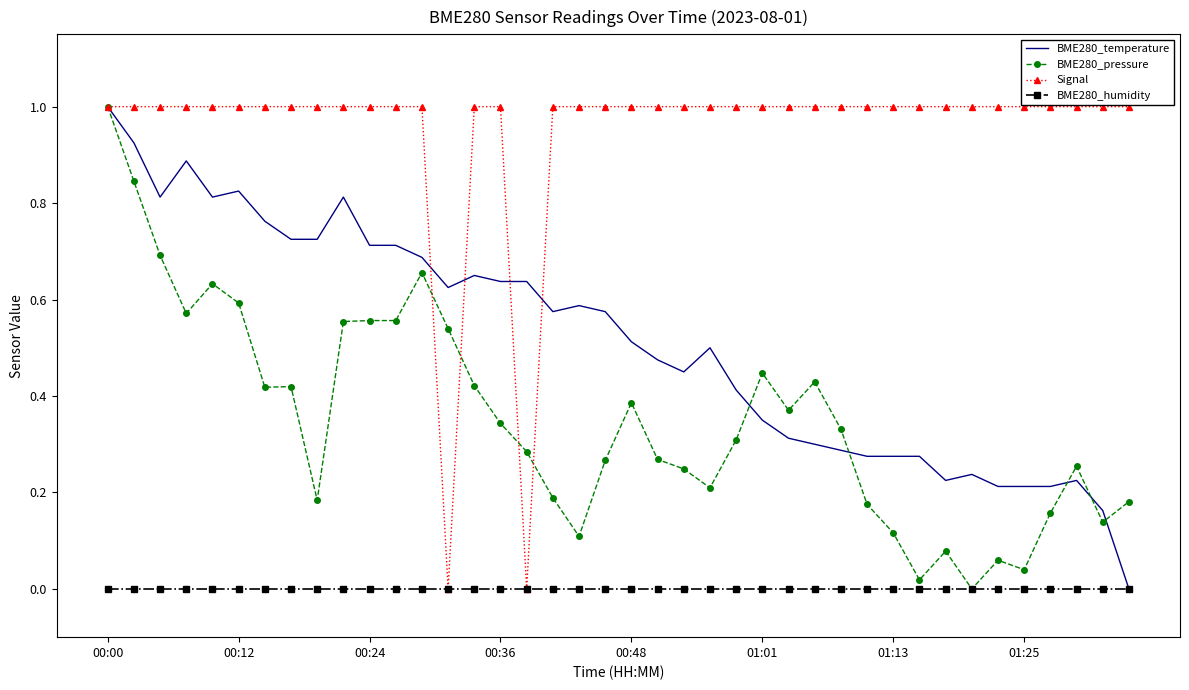

What is the maximum value shown in the chart?

1.0